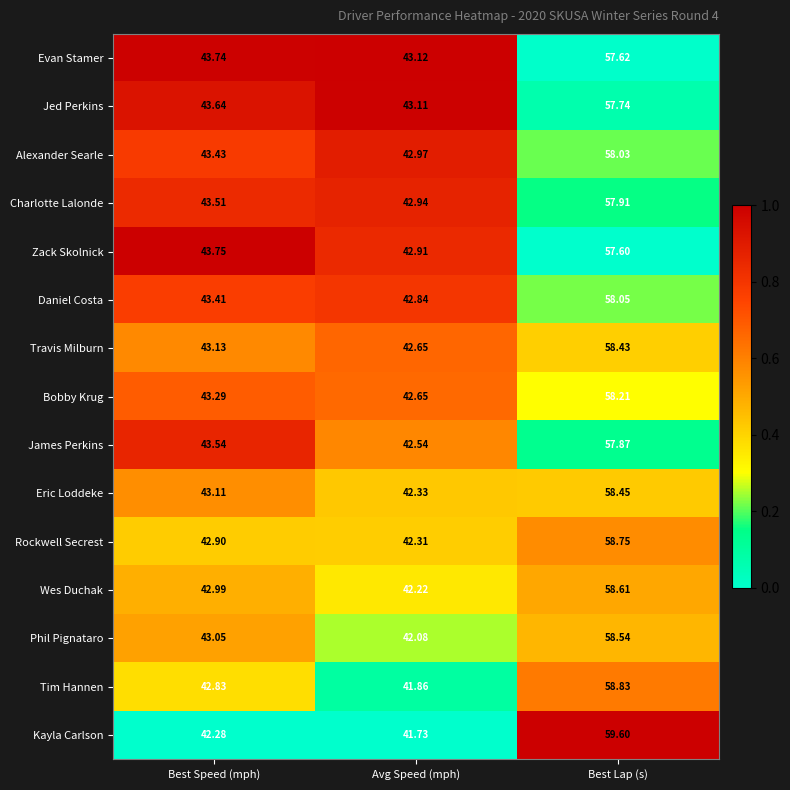

At which label is Travis Milburn closest to 50?

Best Speed (mph)